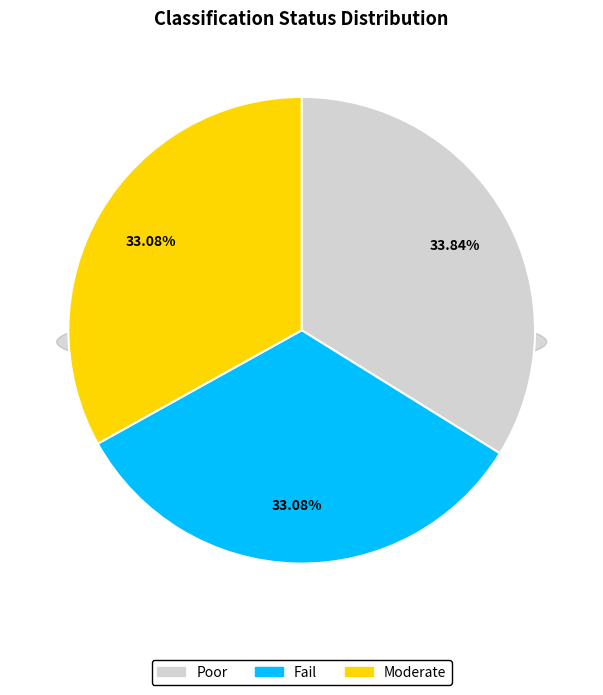

Count the number of slices in the pie.

3